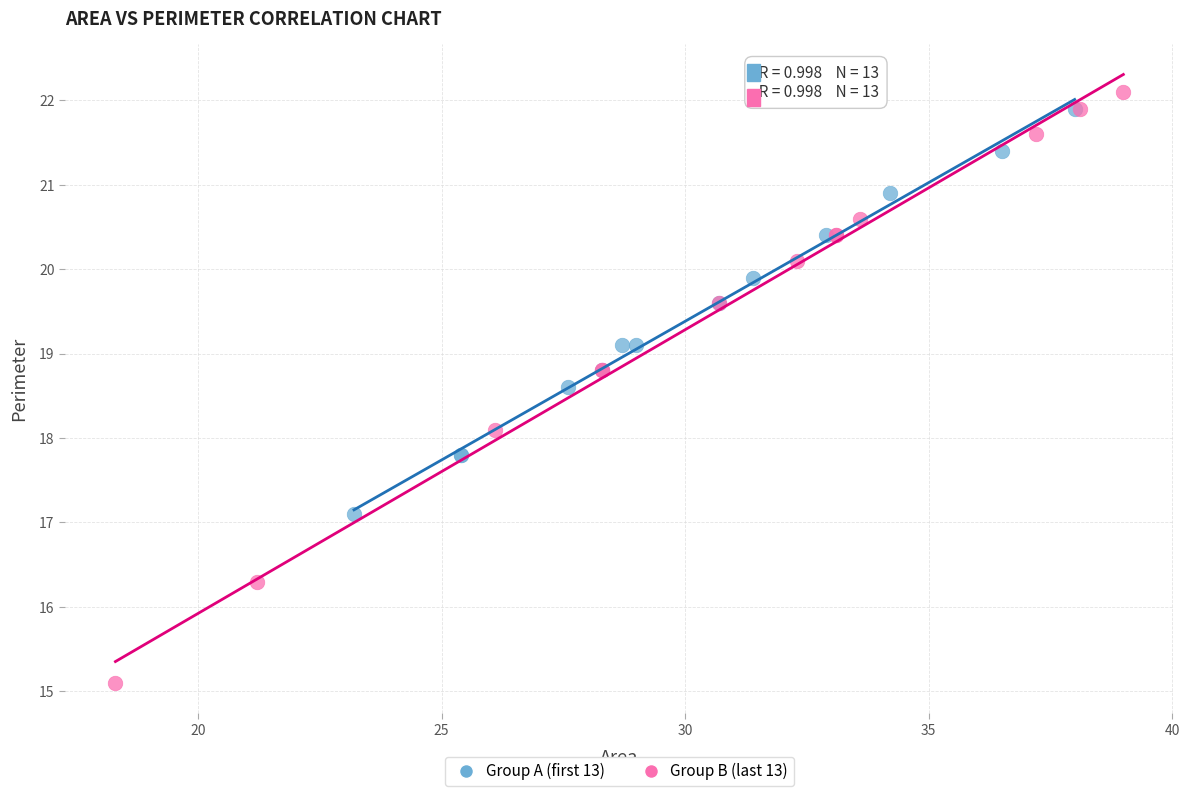

What are all the series names shown in the legend?

Group A (first 13), Group B (last 13)